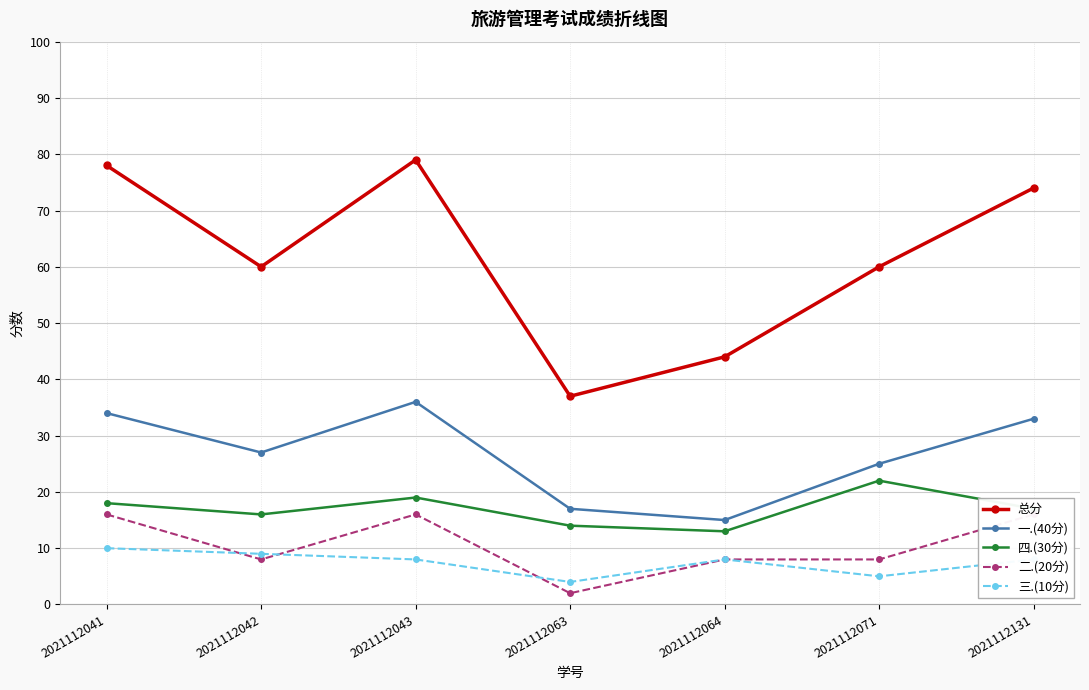

What is the difference between the maximum and second lowest values in the 二.(20分) series?

8